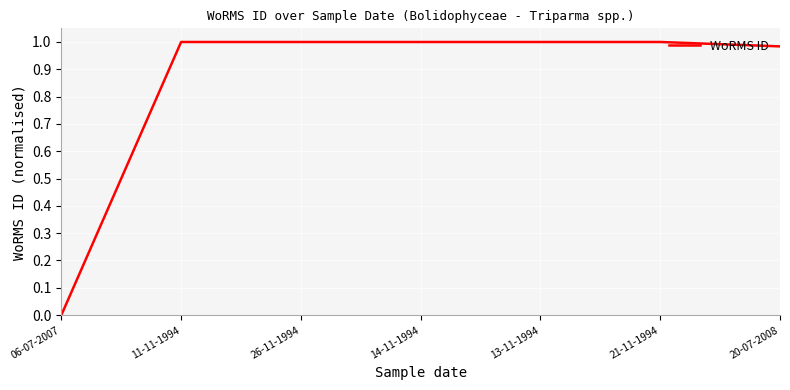

How many series are shown in this chart?

1